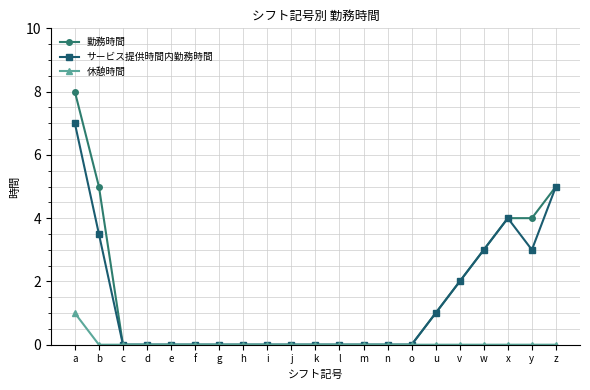

List the series in order of their peak value, lowest first.

休憩時間, サービス提供時間内勤務時間, 勤務時間